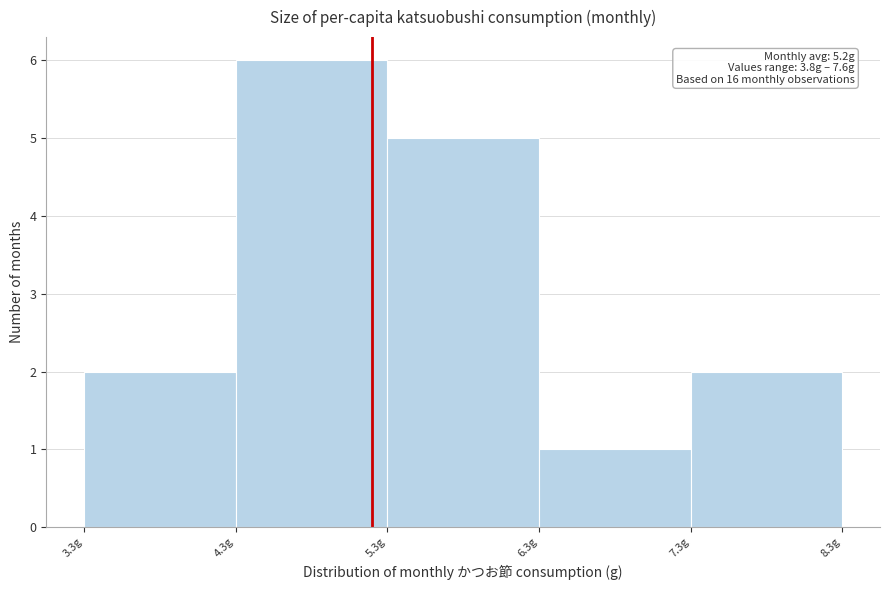

Which range on the x-axis has the tallest bar?

4.3 to 5.3